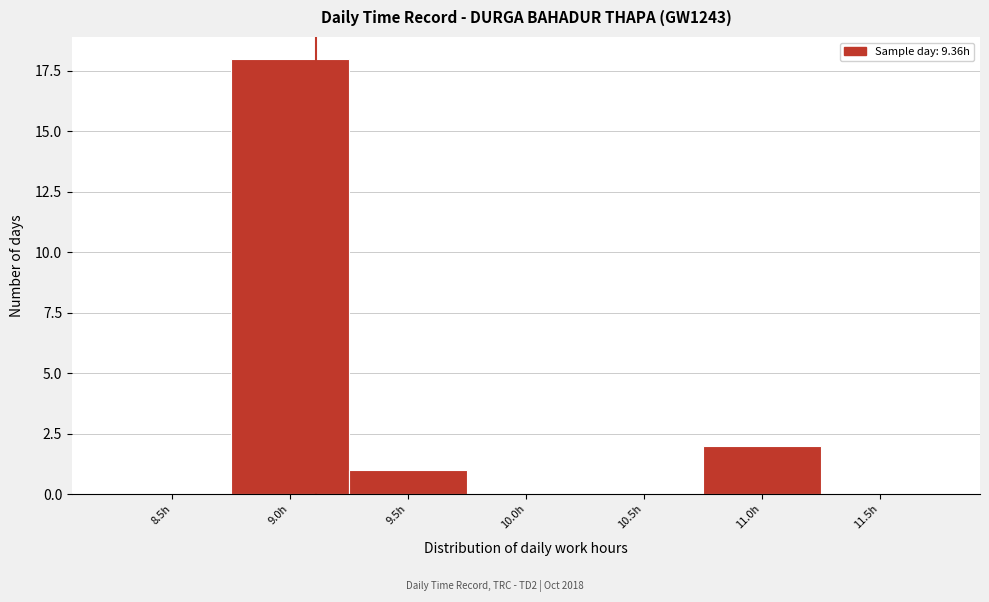

Reading right to left, list all the values displayed in this chart.

11.5h=0	11.0h=2	10.5h=0	10.0h=0	9.5h=1	9.0h=18	8.5h=0